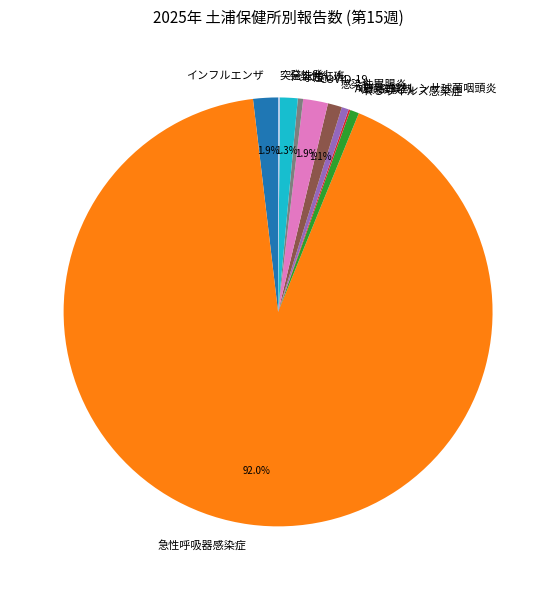

Which slice is the largest?

急性呼吸器感染症